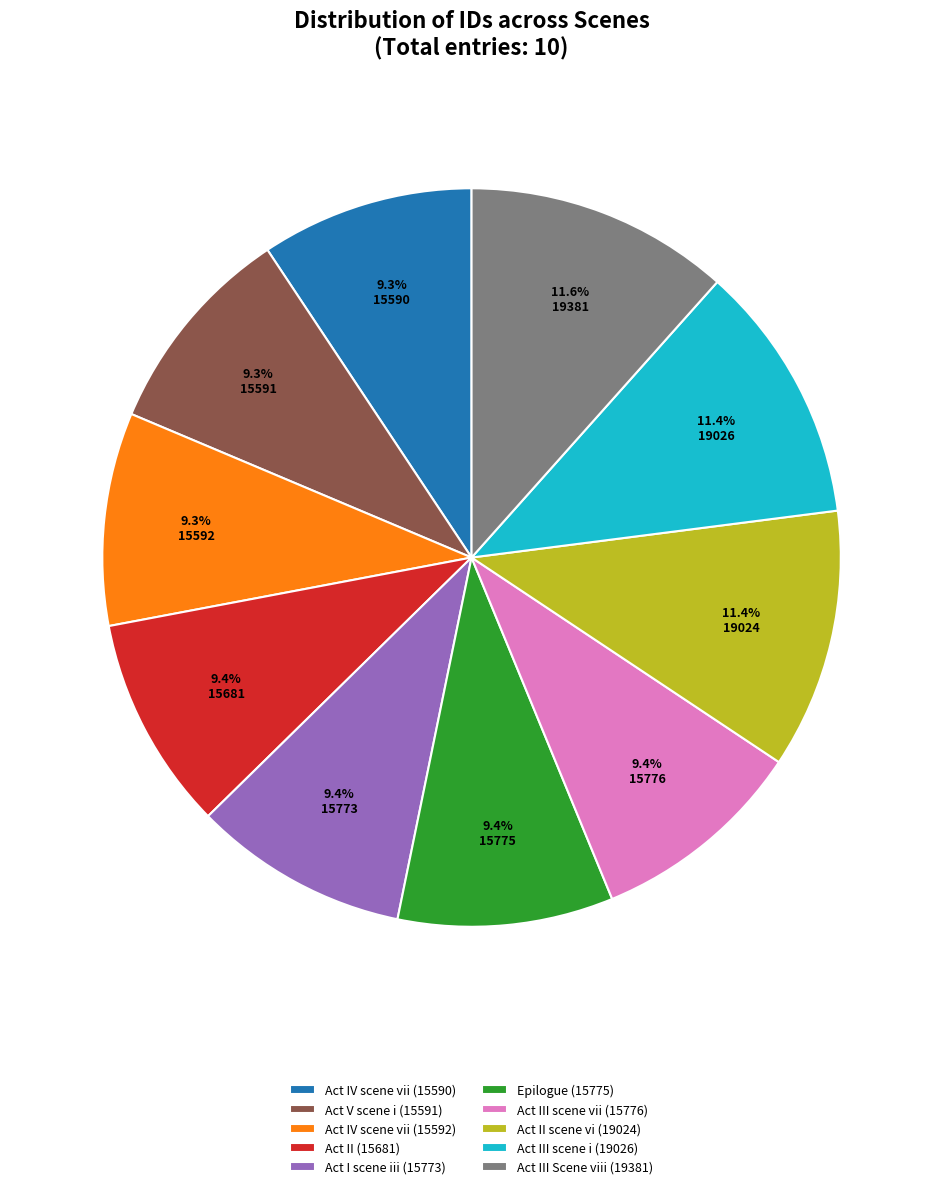

Count the number of slices in the pie.

10